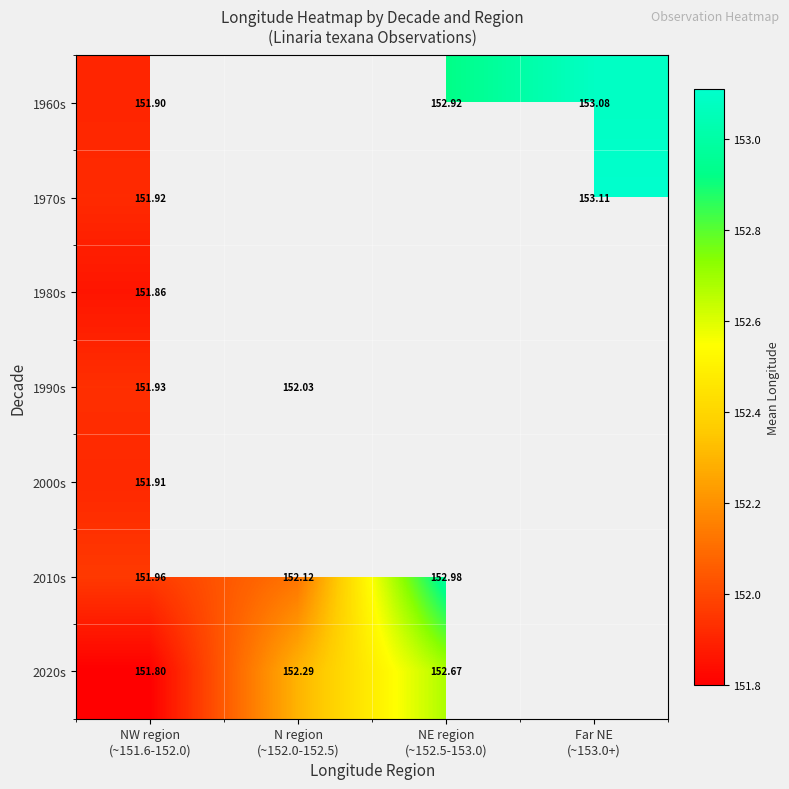

Between N region
(~152.0-152.5) and Far NE
(~153.0+), which is larger?

Far NE
(~153.0+)